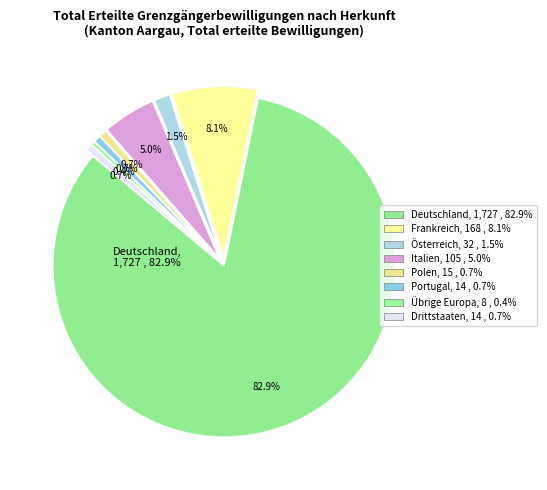

Combined, what portion of the pie is Polen and Deutschland?

83.6%